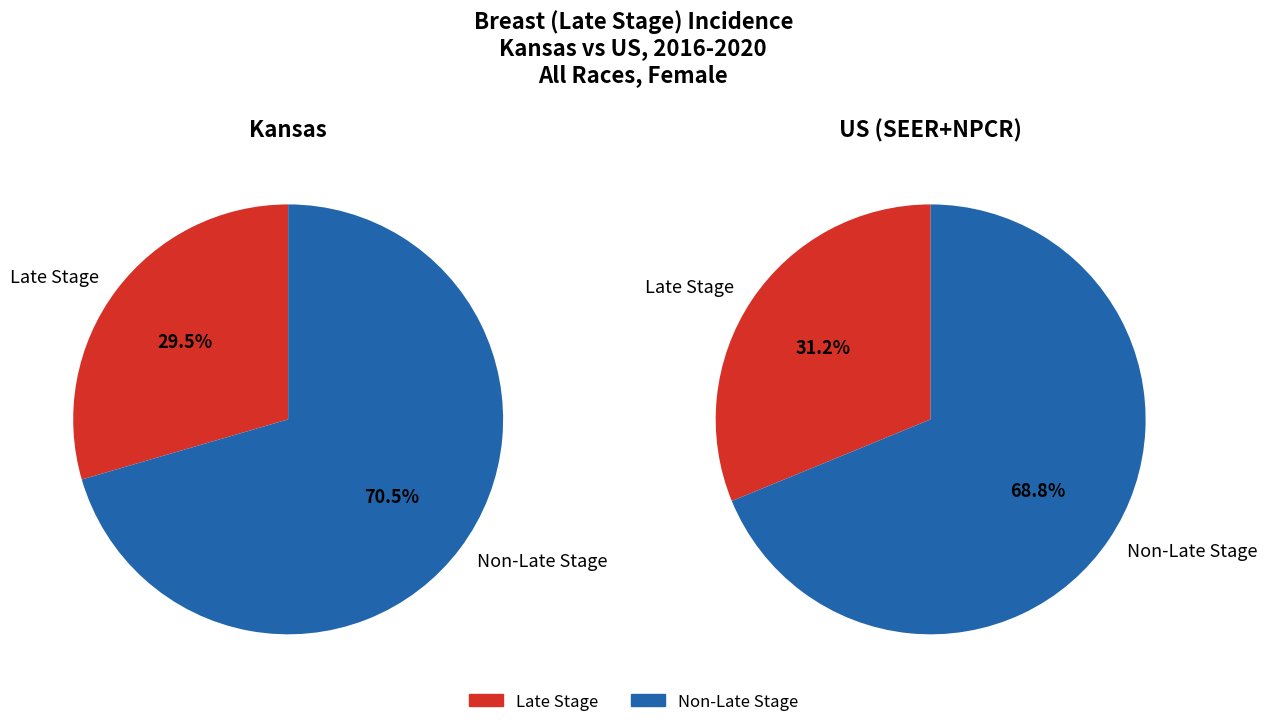

Is it true that US (SEER+NPCR) is 42% of the pie?

False